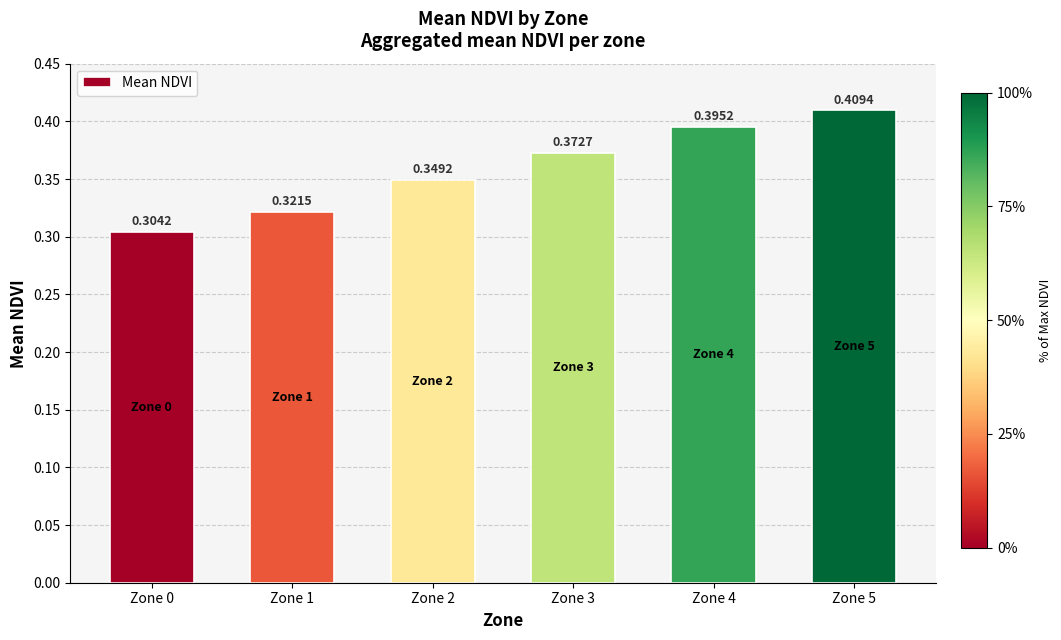

True or false: the data shows 0.6 at Zone 5.

False